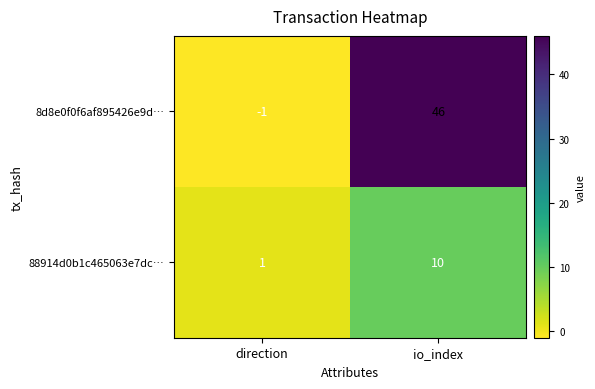

Read the 88914d0b1c465063e7dc… value at io_index.

10